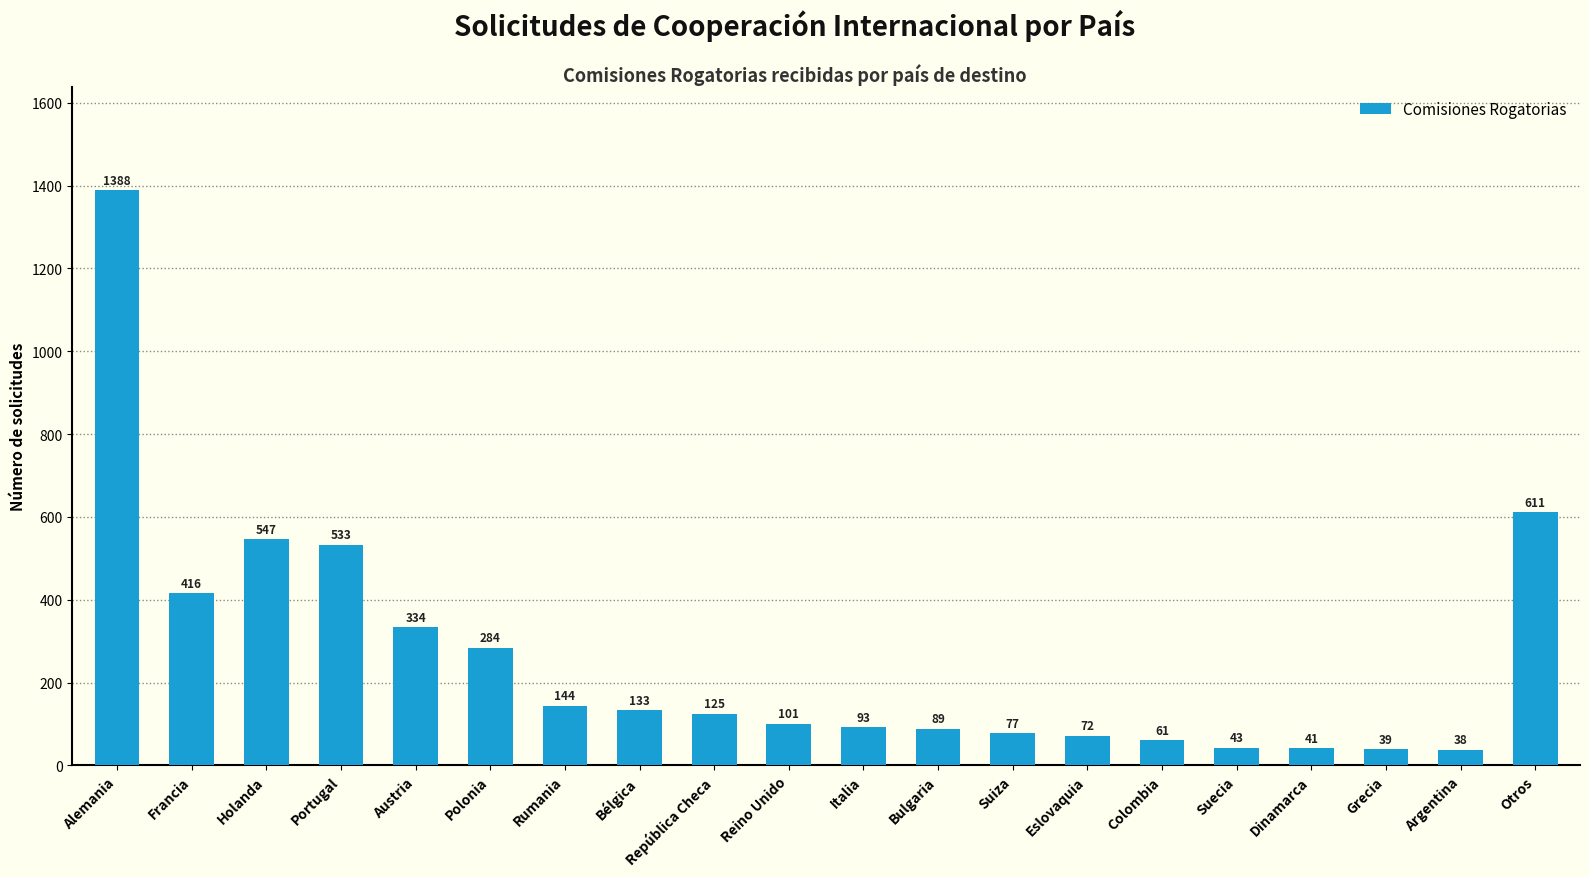

Are the bars grouped side by side (vs. stacked)?

No